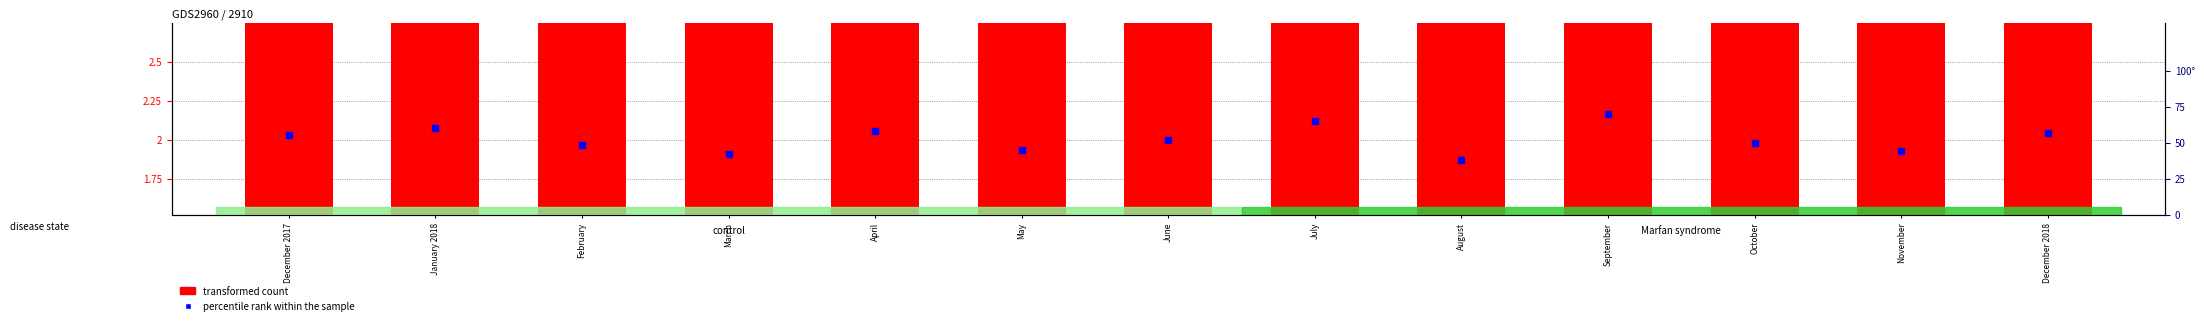

Which series has the widest spread of Y values?

percentile rank within the sample